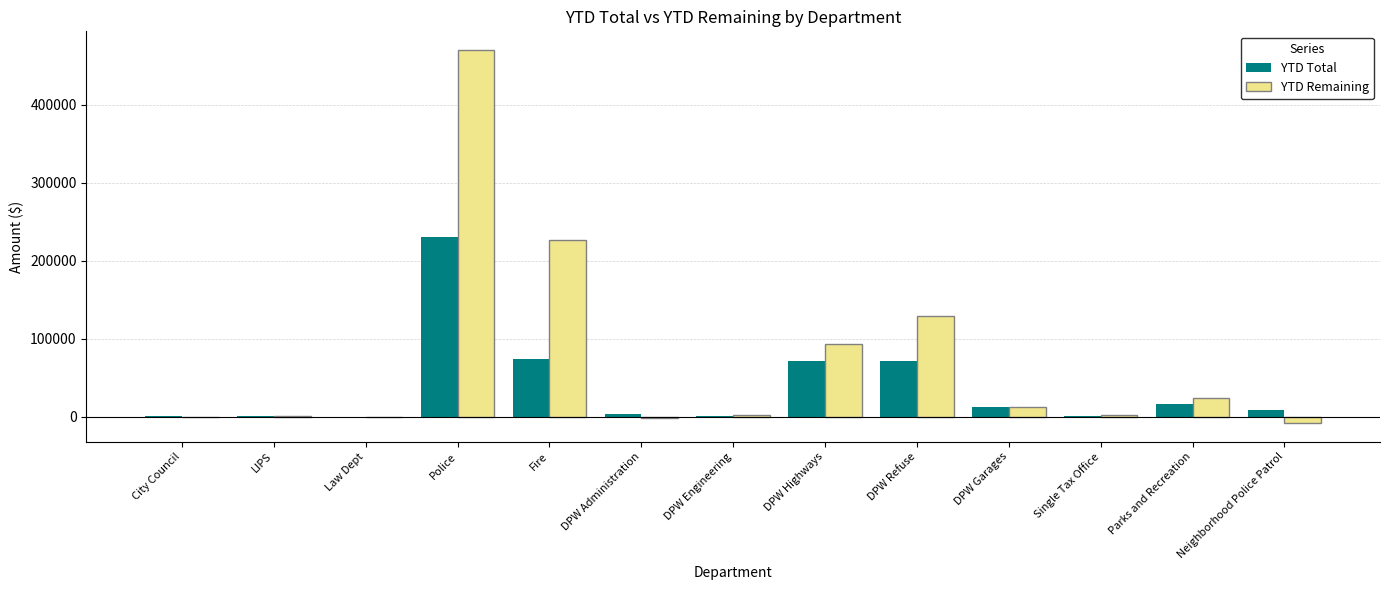

What is the total value across all series at DPW Engineering?

3500.0